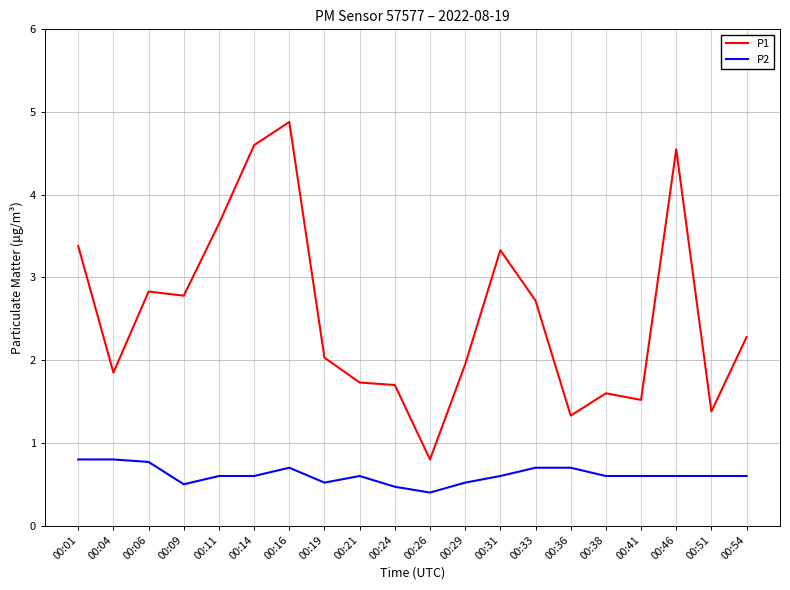

Which series has the widest spread of values?

P1